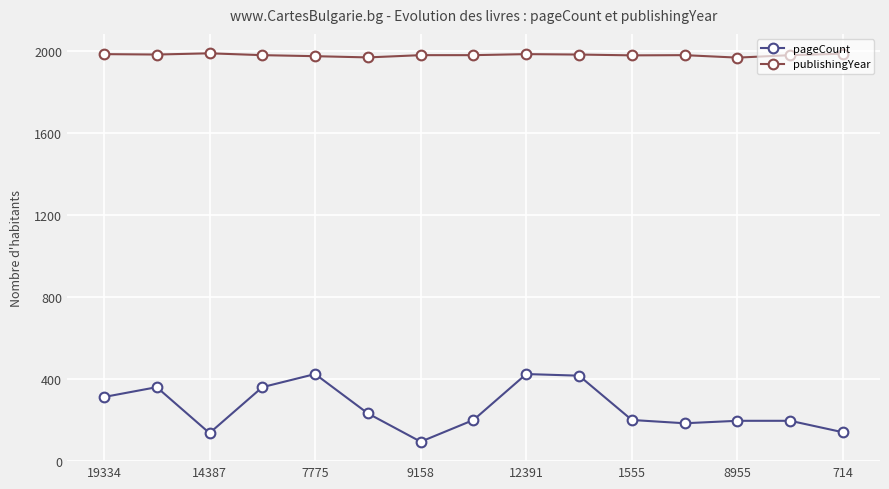

What is the difference between the maximum and minimum values in the pageCount series?

330